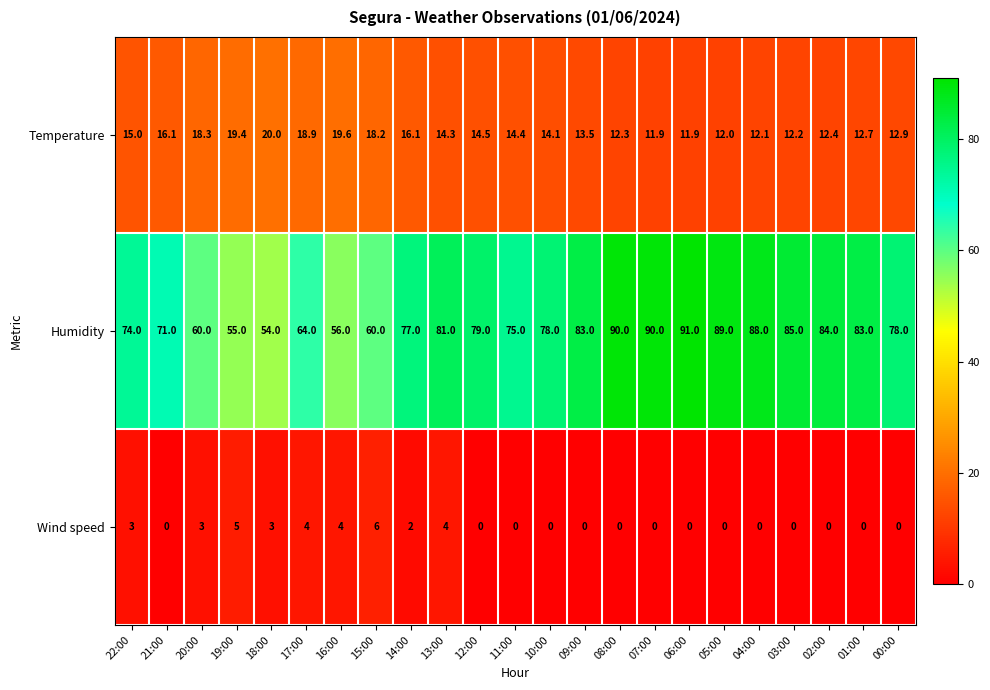

What is the sum of the Humidity values at 22:00 and 19:00?

129.0